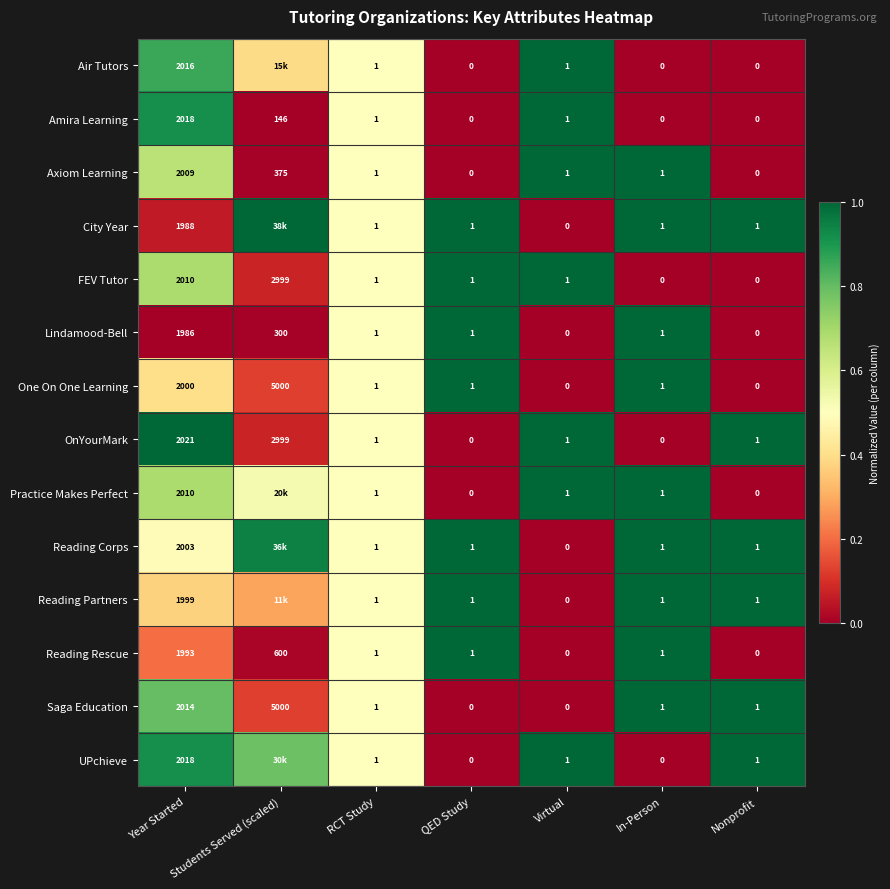

At which label is Reading Rescue closest to 996?

Students Served (scaled)